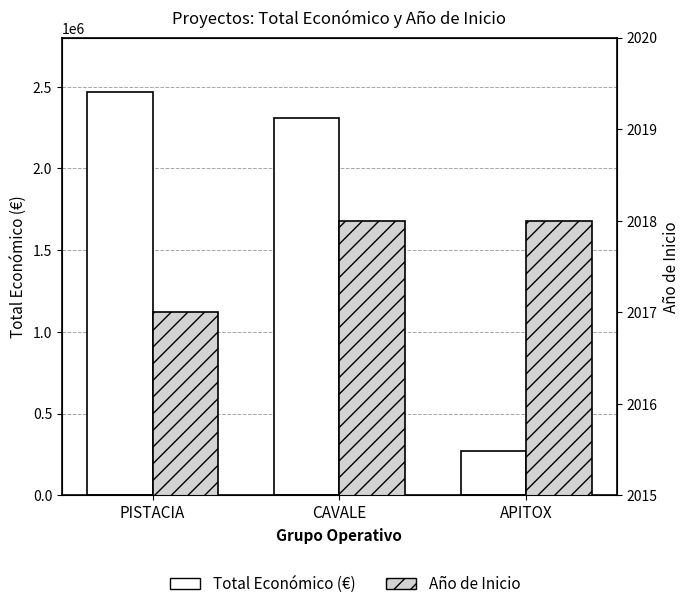

What is the total value across all series at APITOX?

273570